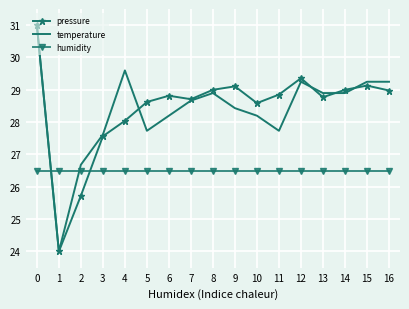

Which series changed the most between 2 and 5?

pressure